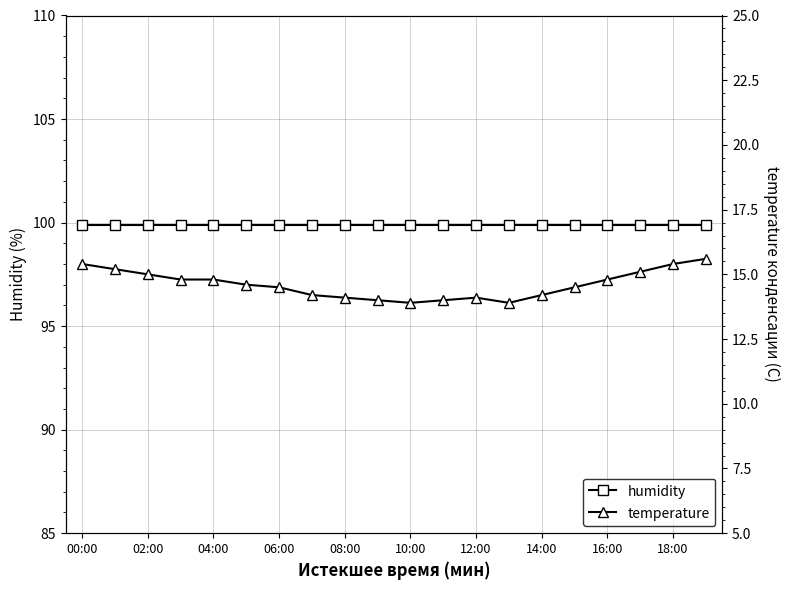

What is the difference between the maximum and minimum values in the temperature series?

1.7